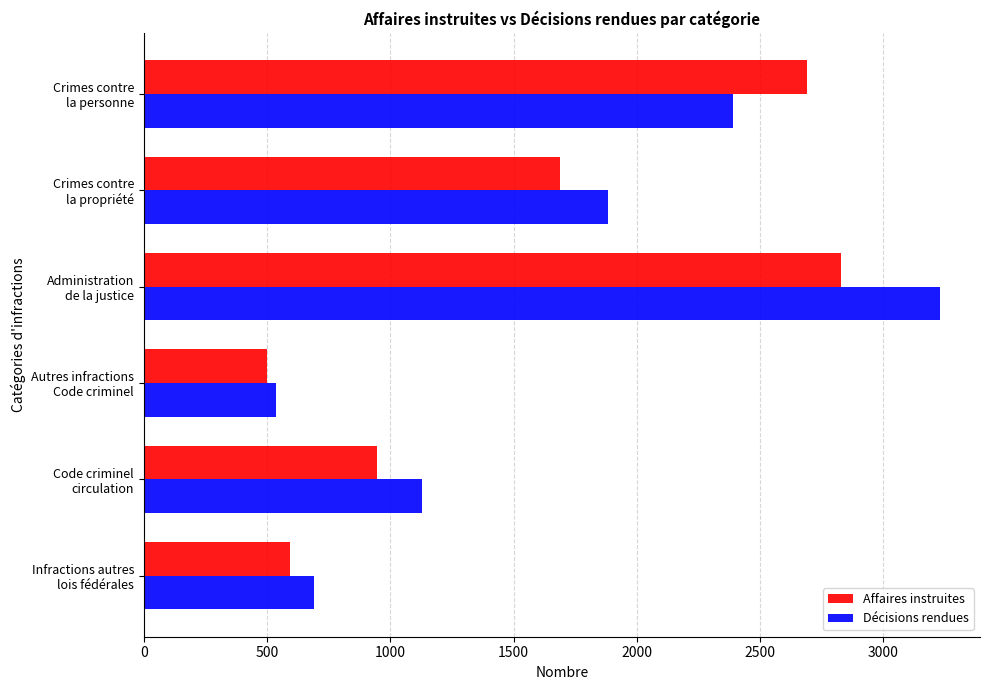

What is the difference between the maximum and minimum values in the Décisions rendues series?

2692